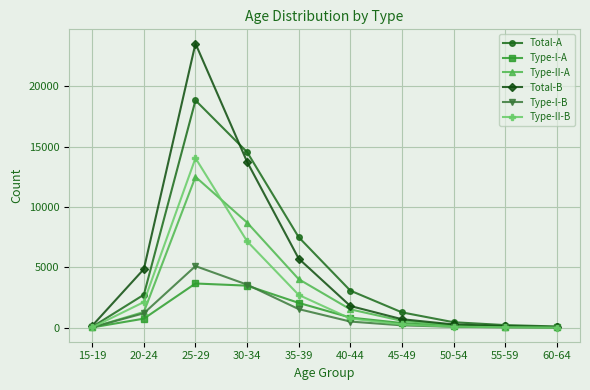

What is the maximum value shown in the chart?

23536